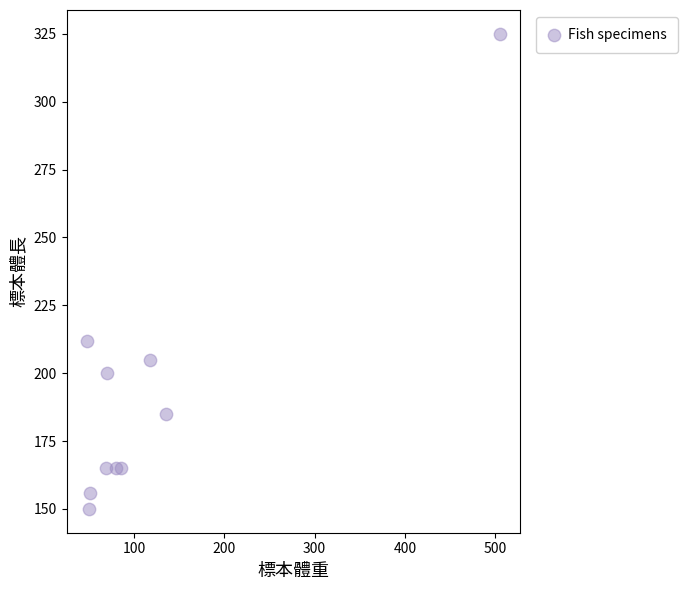

What Y value in the scatter plot is closest to 237?

212